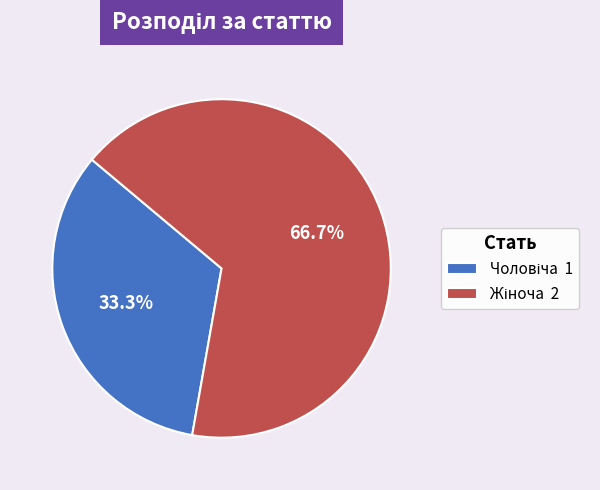

Does any single category account for the majority?

Yes